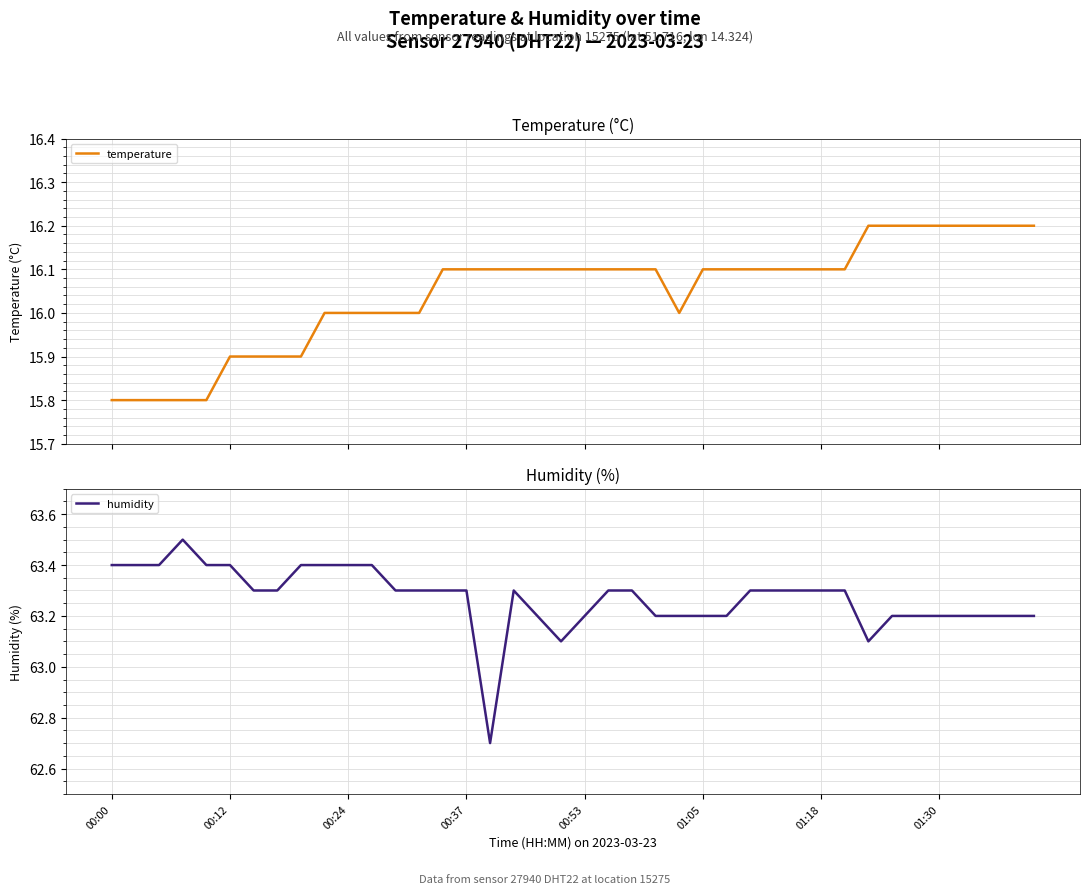

What is the label of the 2nd point from the right?

38